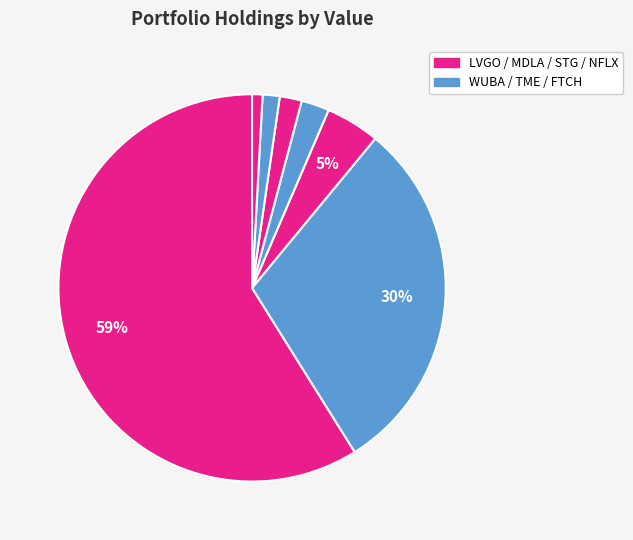

How many segments does this pie chart have?

7